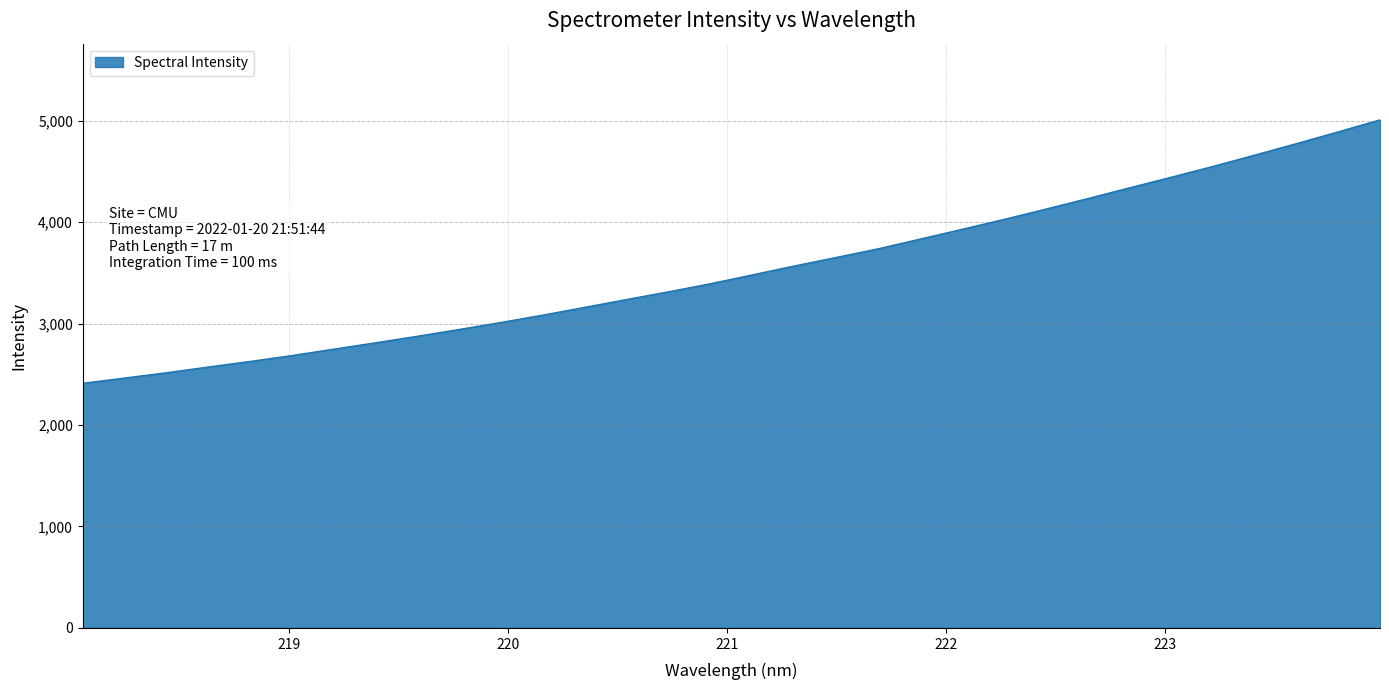

What is the minimum value shown in the chart?

2410.8